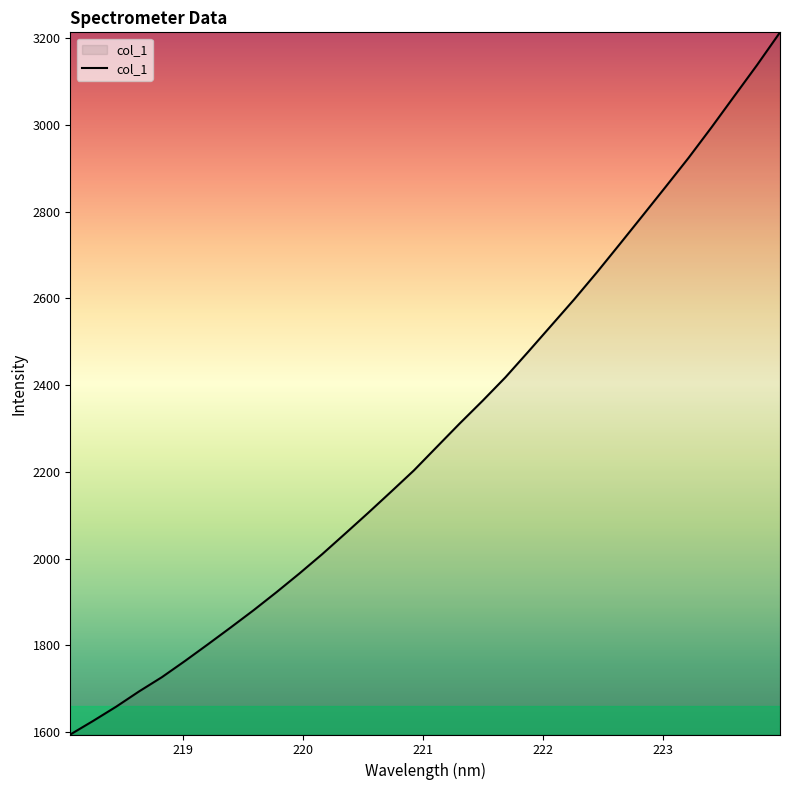

What is the minimum value shown in the chart?

1594.4